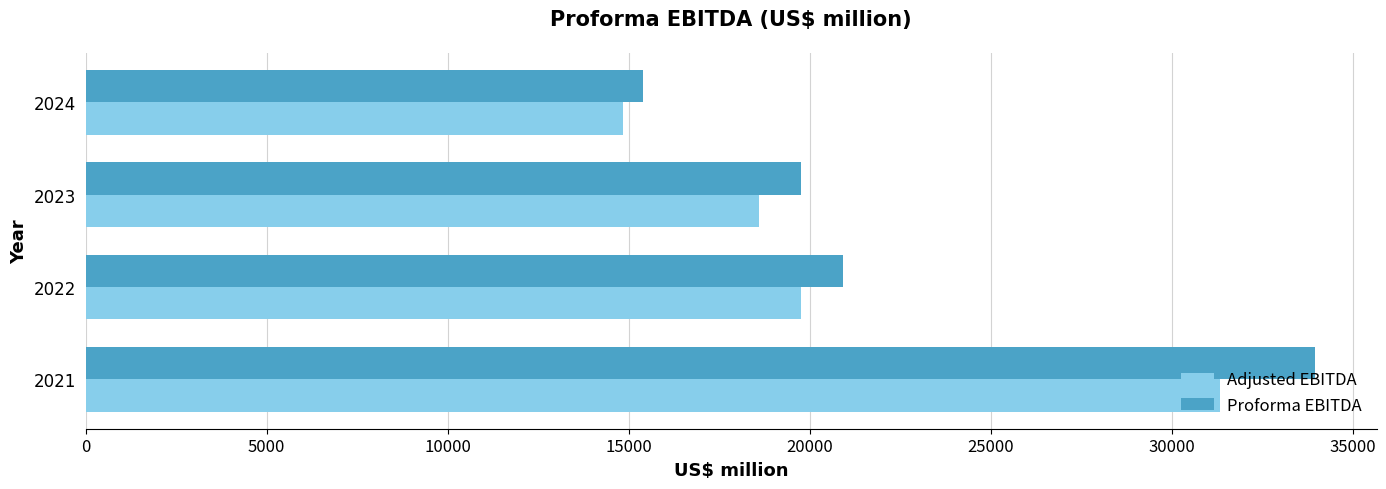

Rank the series by their maximum value, from highest to lowest.

Proforma EBITDA, Adjusted EBITDA